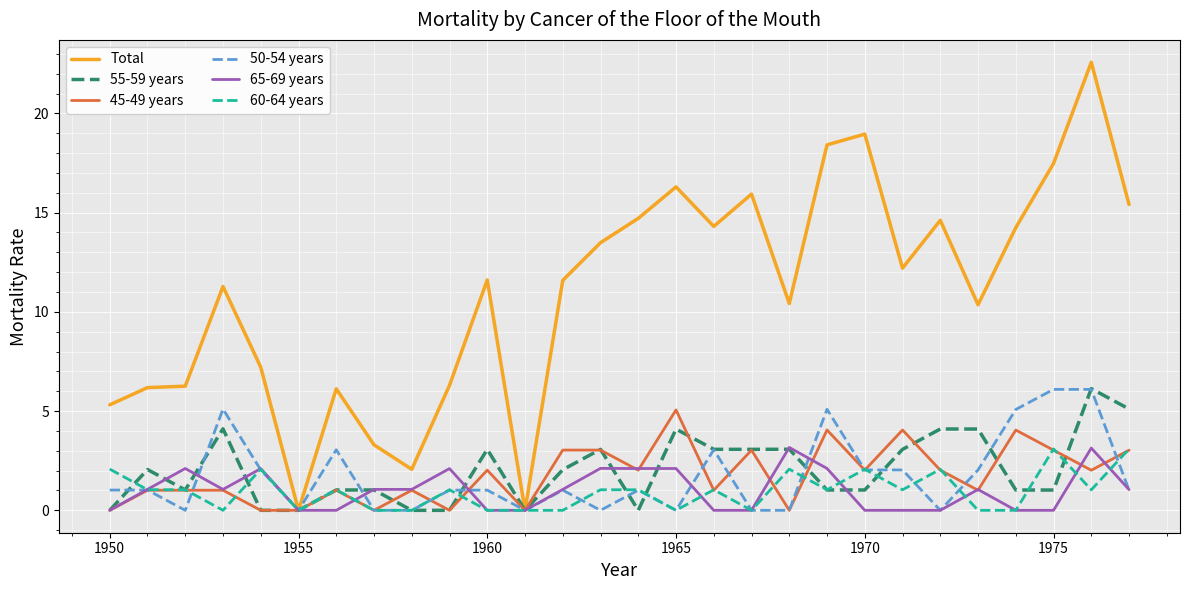

Which series has the widest spread of values?

Total